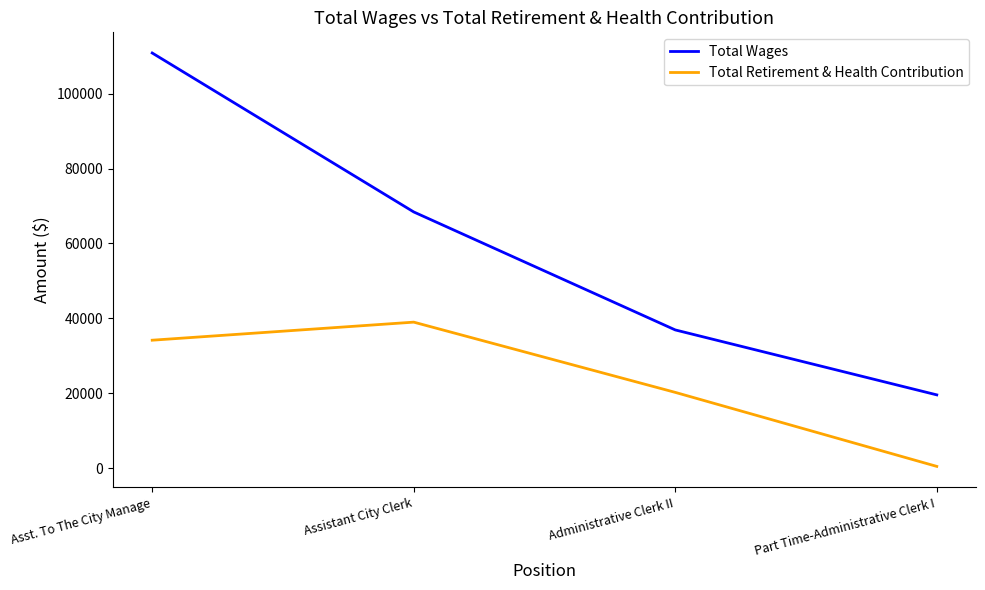

What is the greatest value displayed?

110862